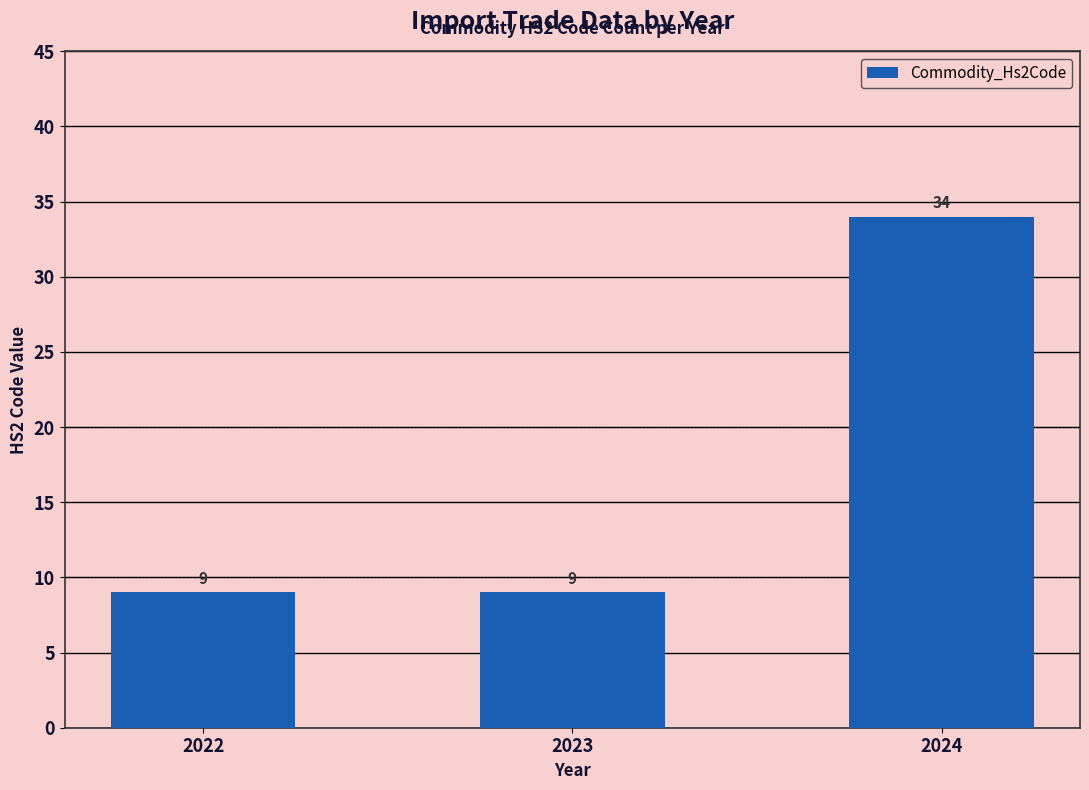

Reading right to left, transcribe all the data shown in this chart.

34	9	9